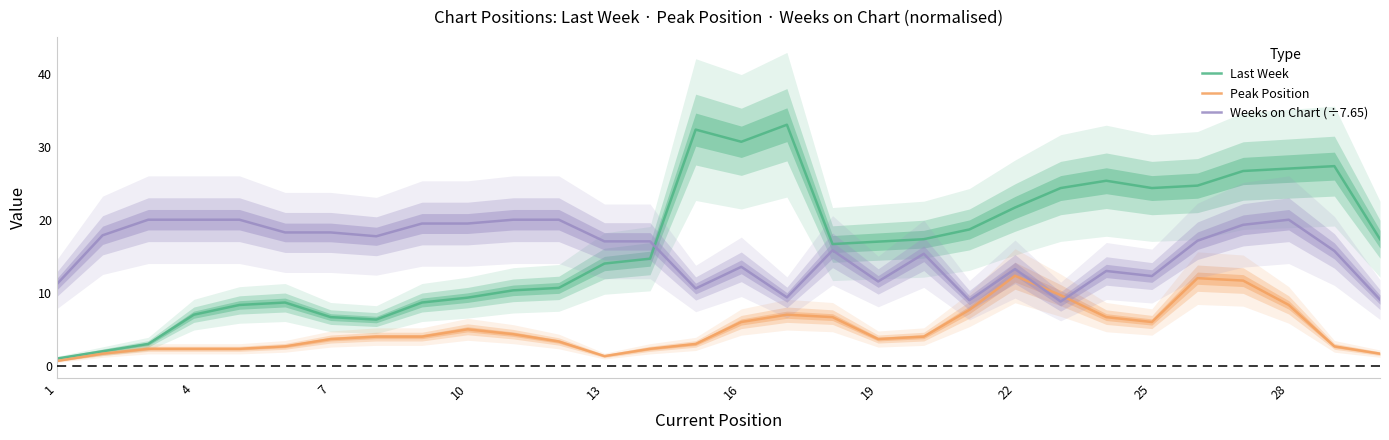

What value does the Peak Position series have at 13?

1.3